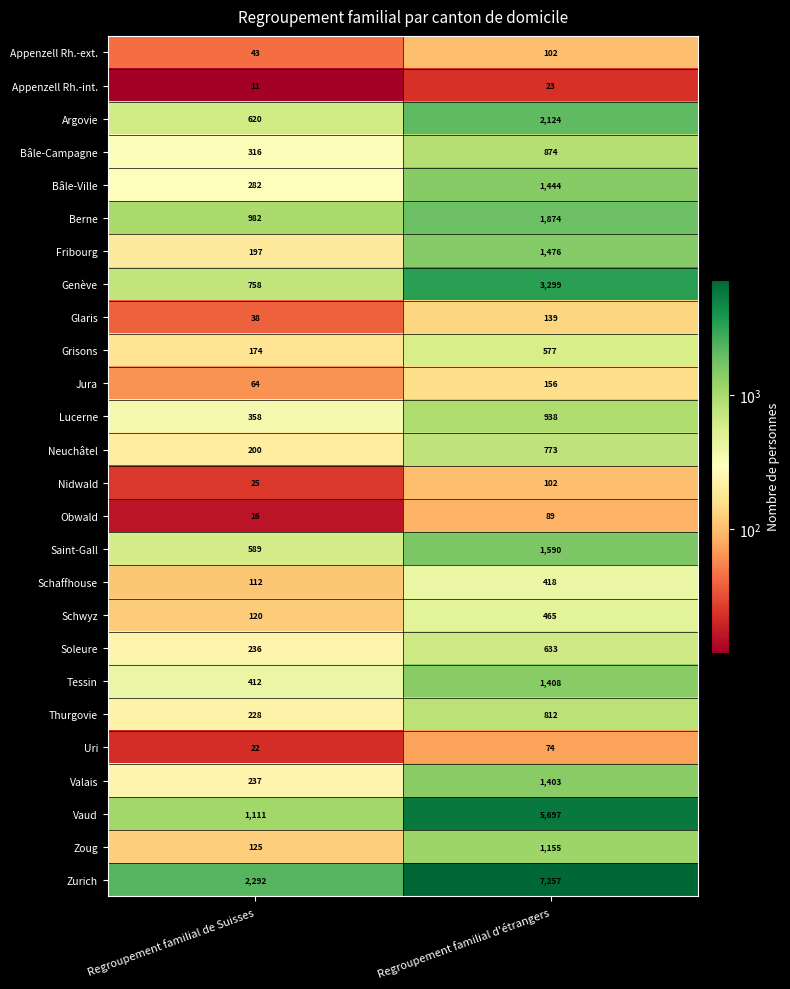

What value does the Uri series have at Regroupement familial de Suisses?

22